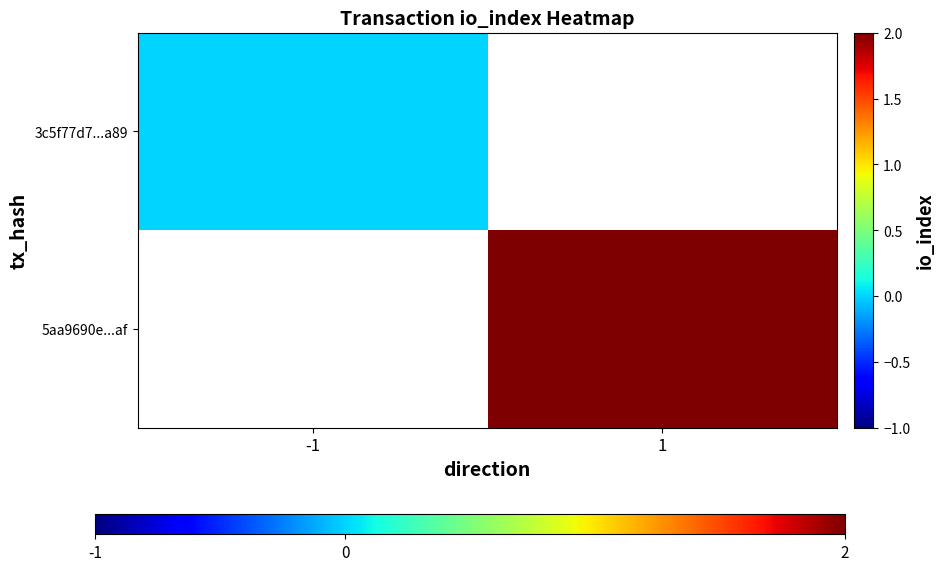

Which category has the lowest value across all series?

-1